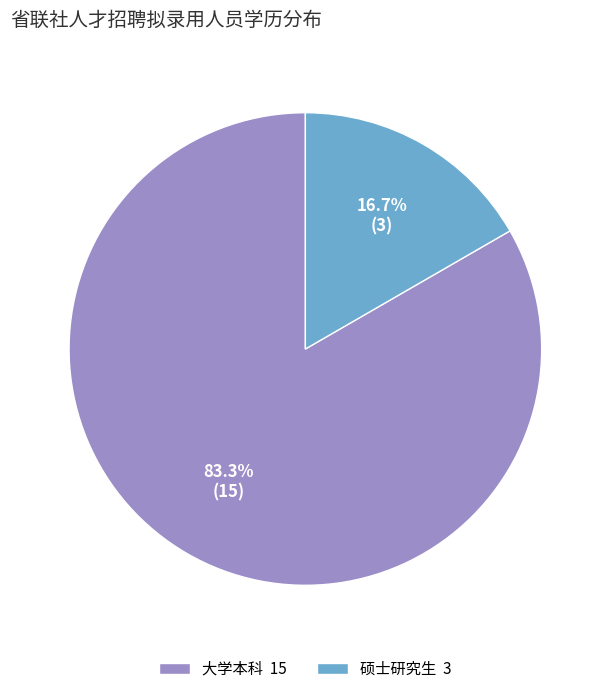

Count the number of slices in the pie.

2